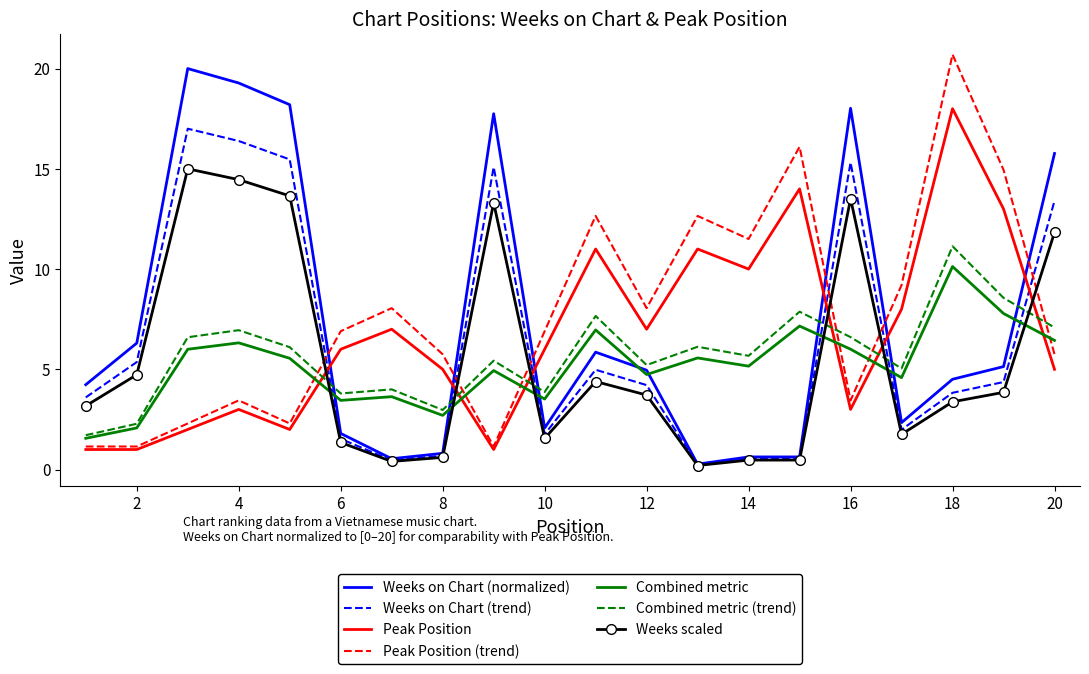

What is the greatest value displayed?

20.7